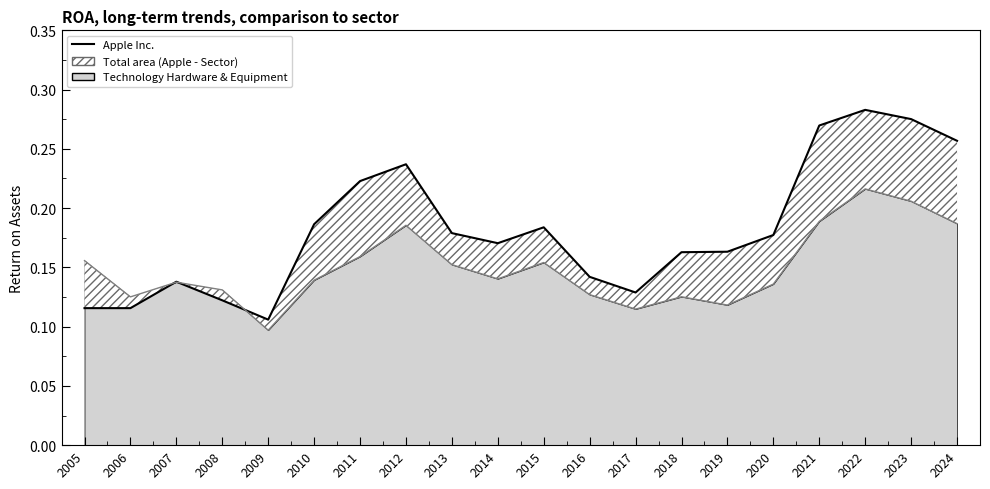

Which has a higher value, 2010 or 2011?

2011